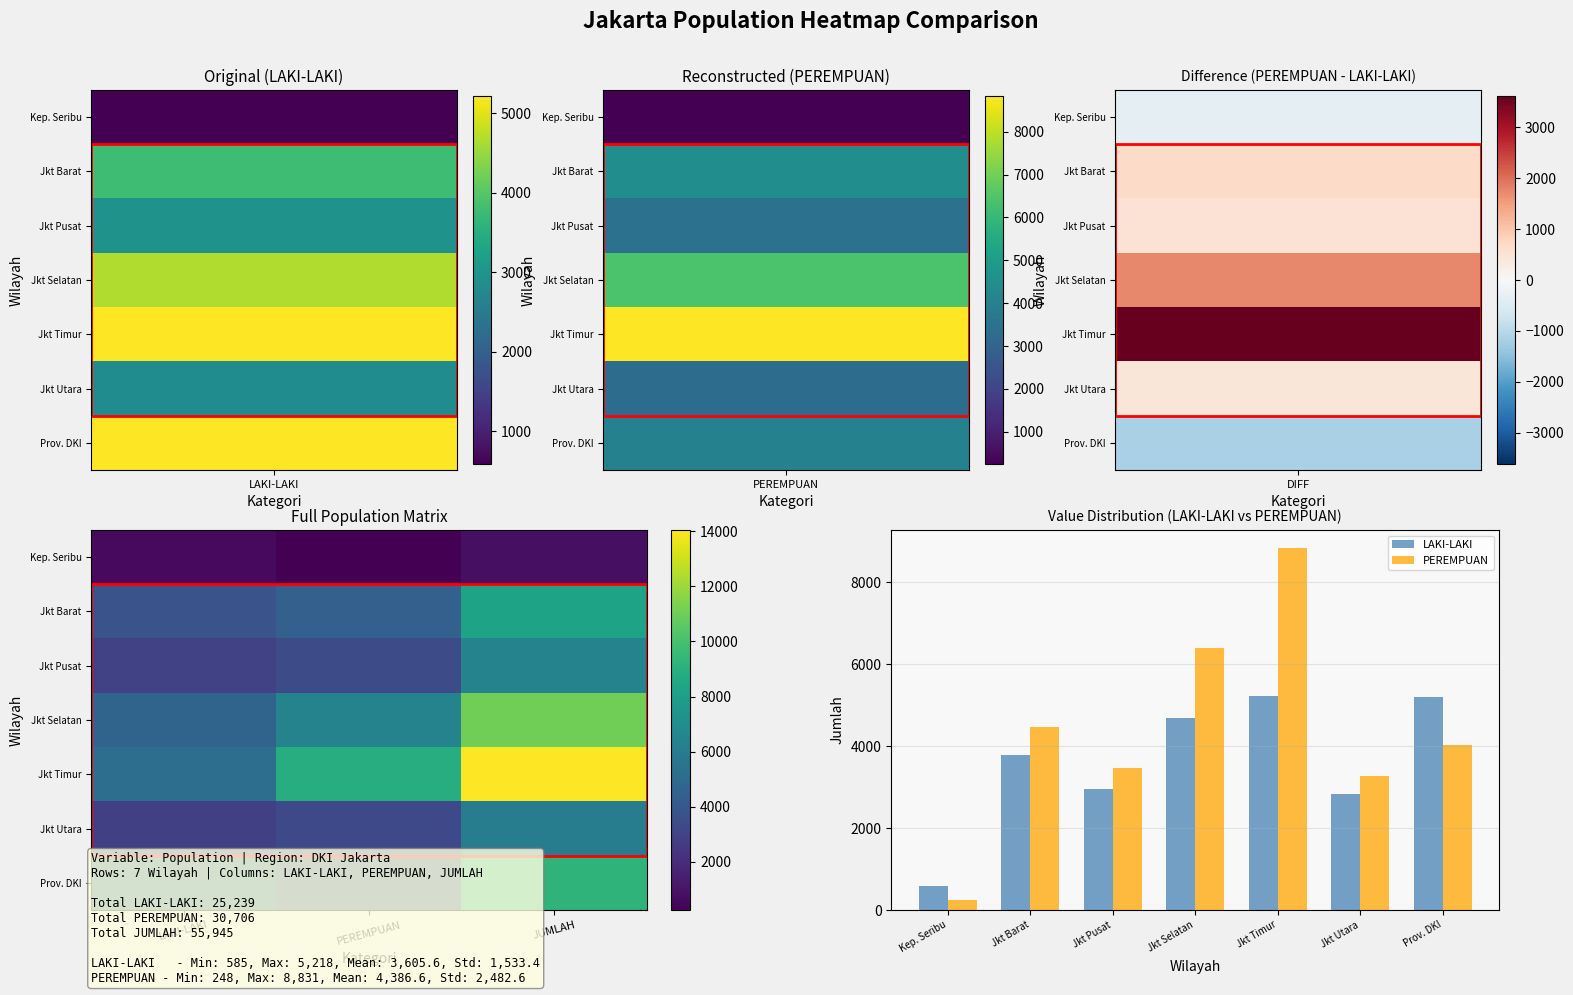

Is it true that KOTA ADMINISTRASI JAKARTA SELATAN equals 18453 at JUMLAH?

False